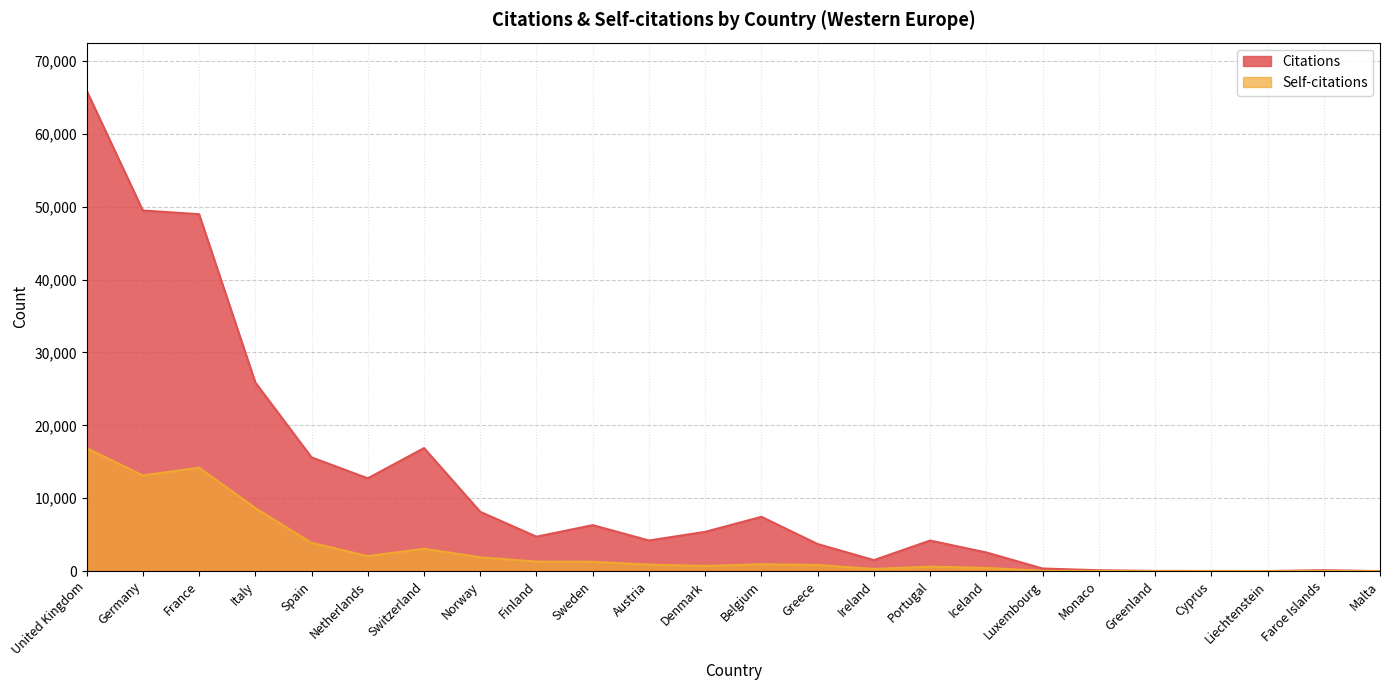

Which series has the largest range (max minus min)?

Citations